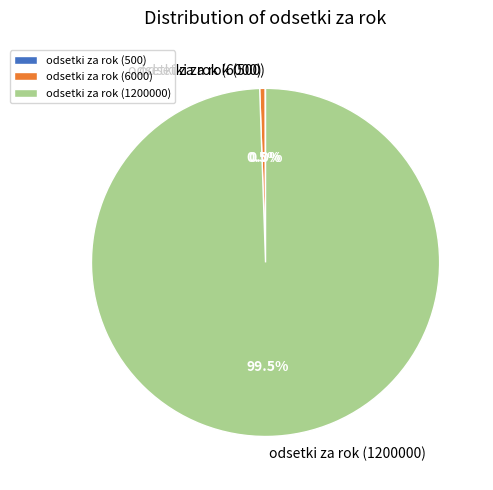

Does any single category account for the majority?

Yes